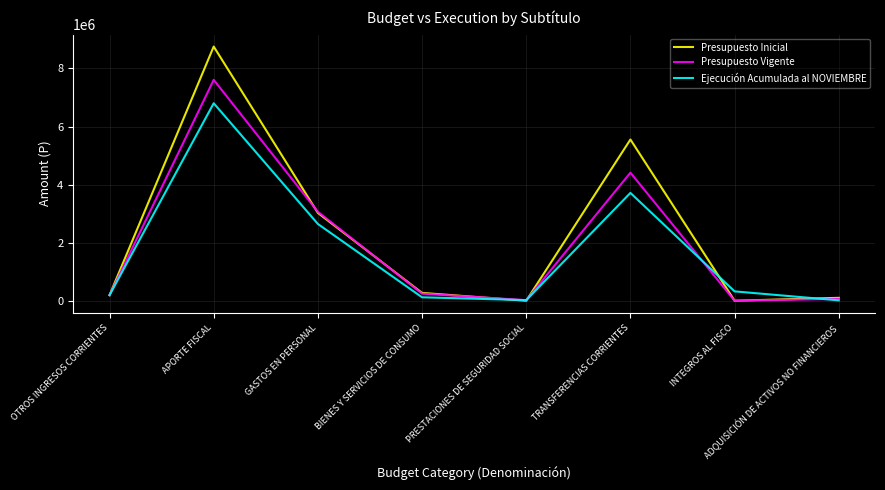

What is the highest value of the Presupuesto Inicial series?

8753962